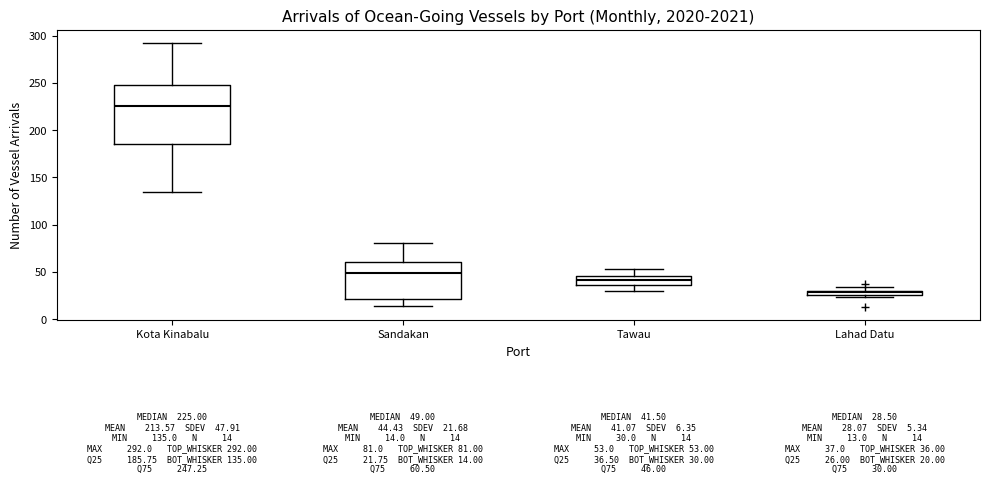

Which box is the tallest, from its lower edge to its upper edge?

Kota Kinabalu